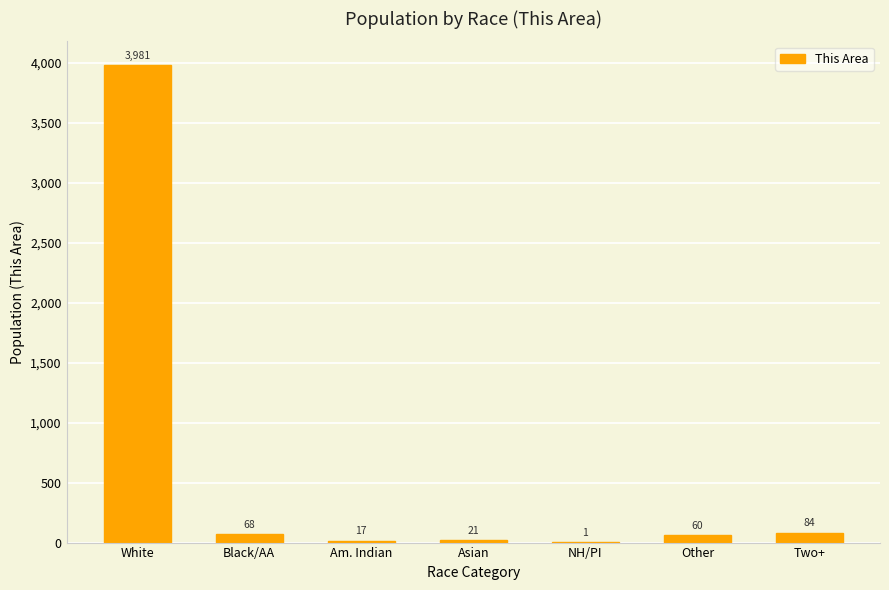

Between Asian and Am. Indian, which is larger?

Asian